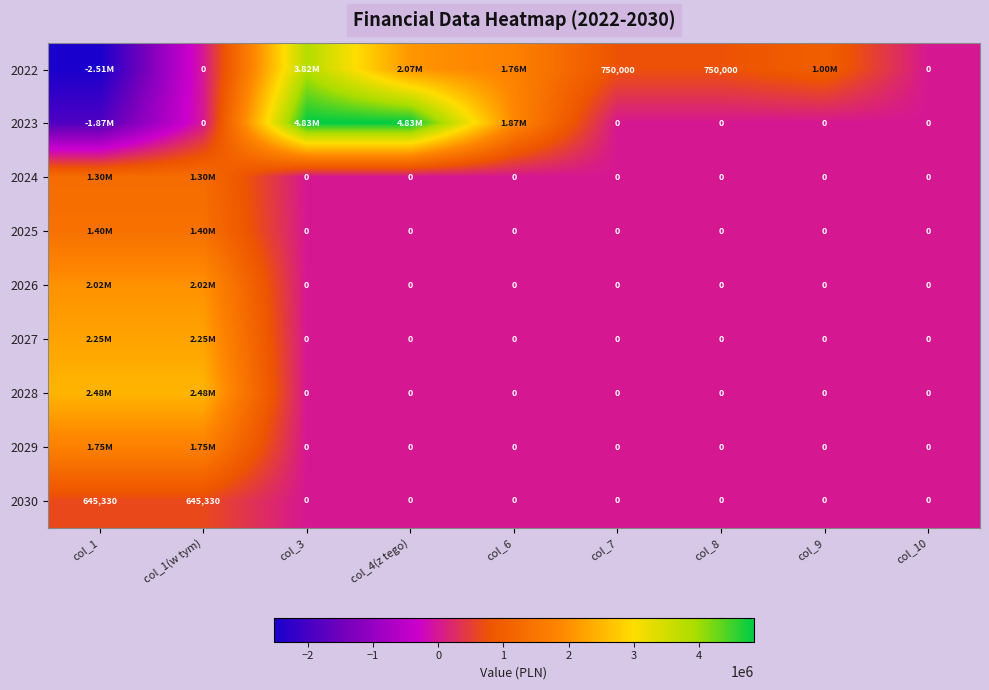

Is the value of 2022 at col_1(w tym) greater than the value of 2030 at col_1?

No